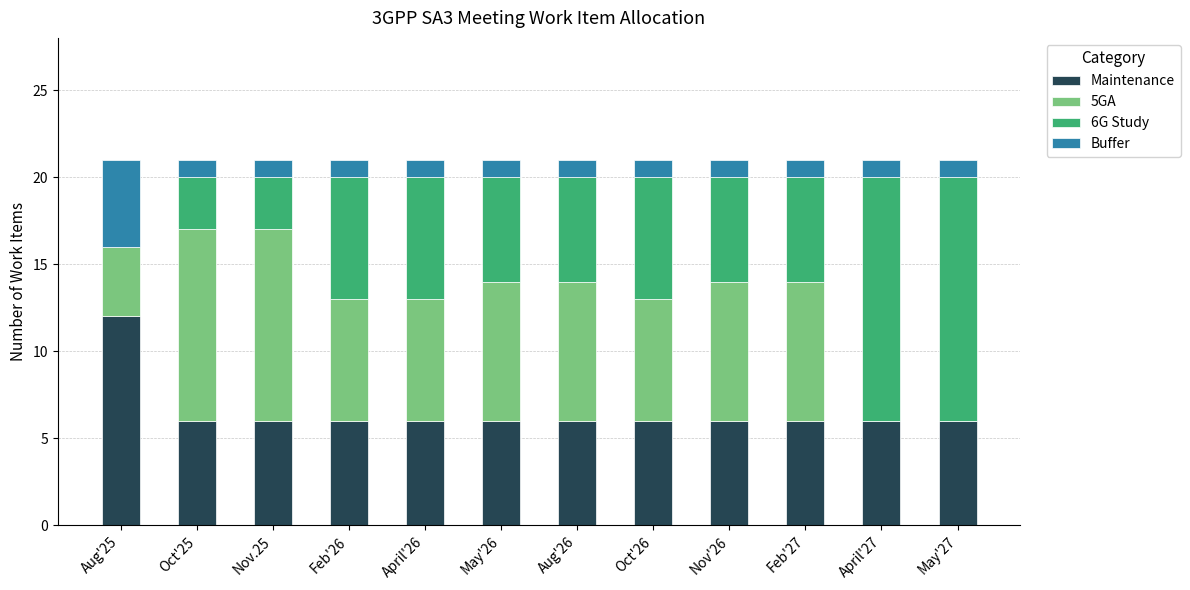

The value of Maintenance at Aug'25 is 3. True or false?

False